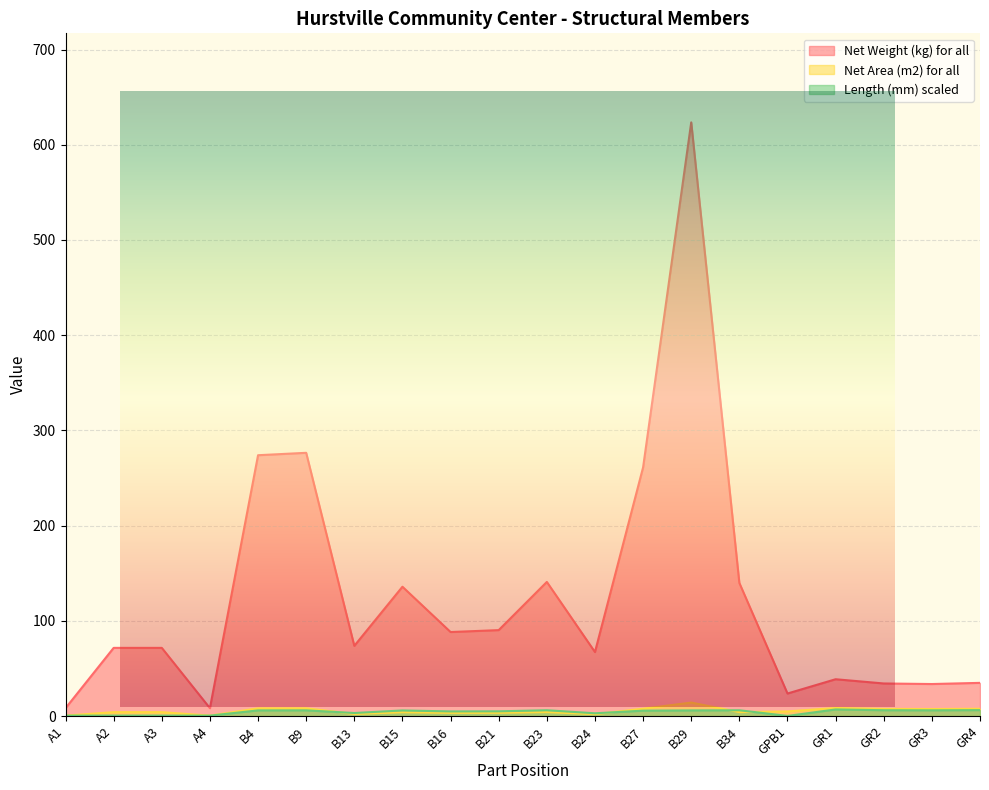

Does the chart display data point markers on the line(s)?

No